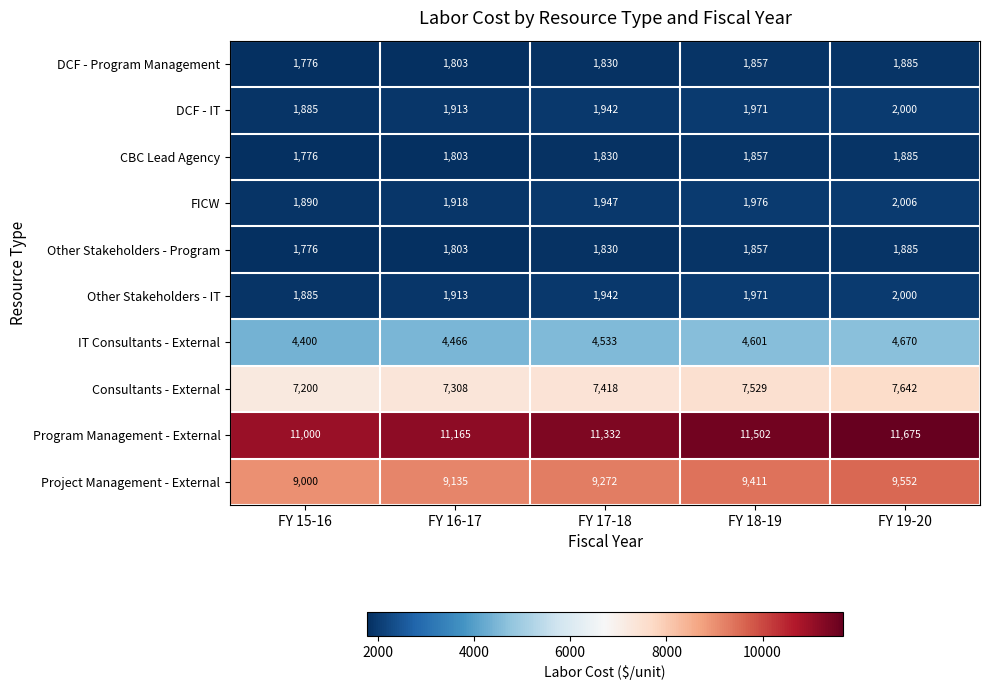

What is the difference between the maximum and minimum values in the Consultants - External series?

442